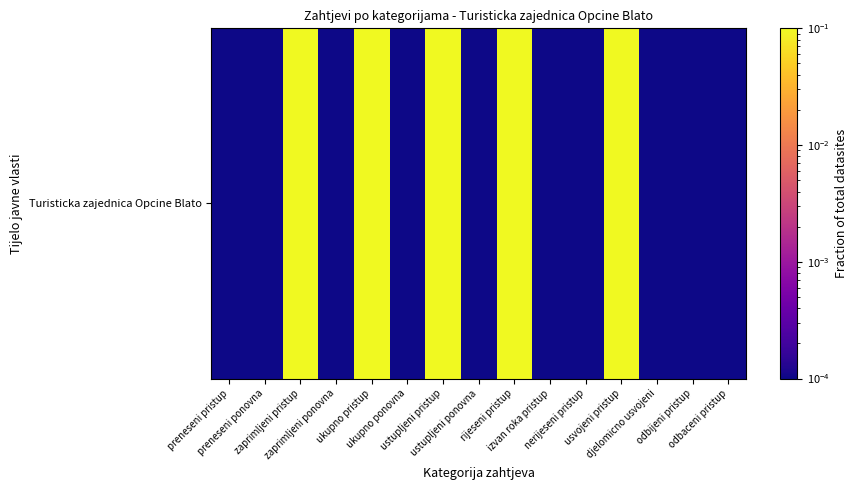

Rank the categories by value from highest to lowest.

zaprimljeni pristup, ukupno pristup, ustupljeni pristup, rijeseni pristup, usvojeni pristup, preneseni pristup, preneseni ponovna, zaprimljeni ponovna, ukupno ponovna, ustupljeni ponovna, izvan roka pristup, nerijeseni pristup, djelomicno usvojeni, odbijeni pristup, odbaceni pristup